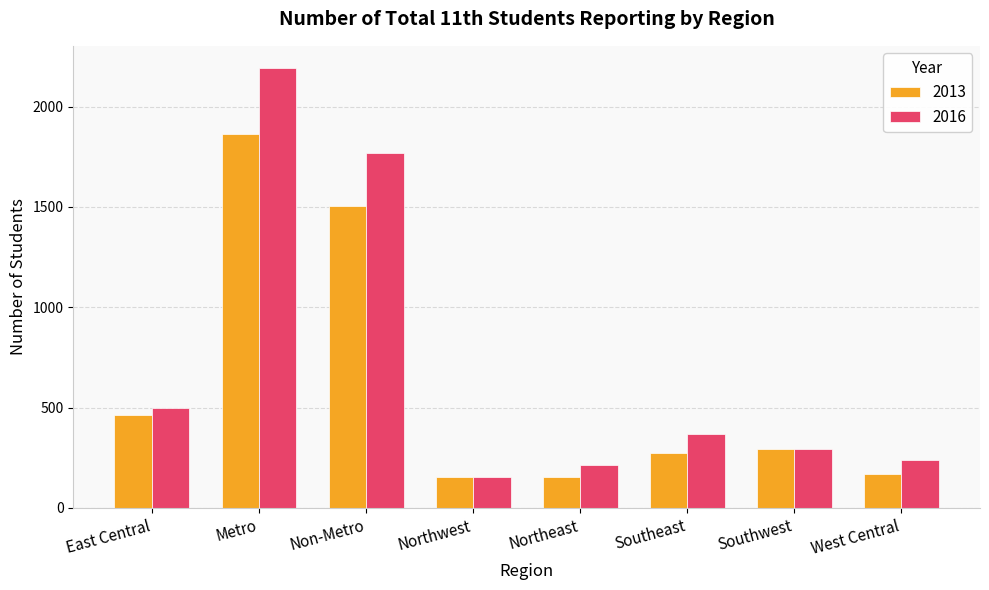

Which series changed the most between East Central and Northeast?

2013